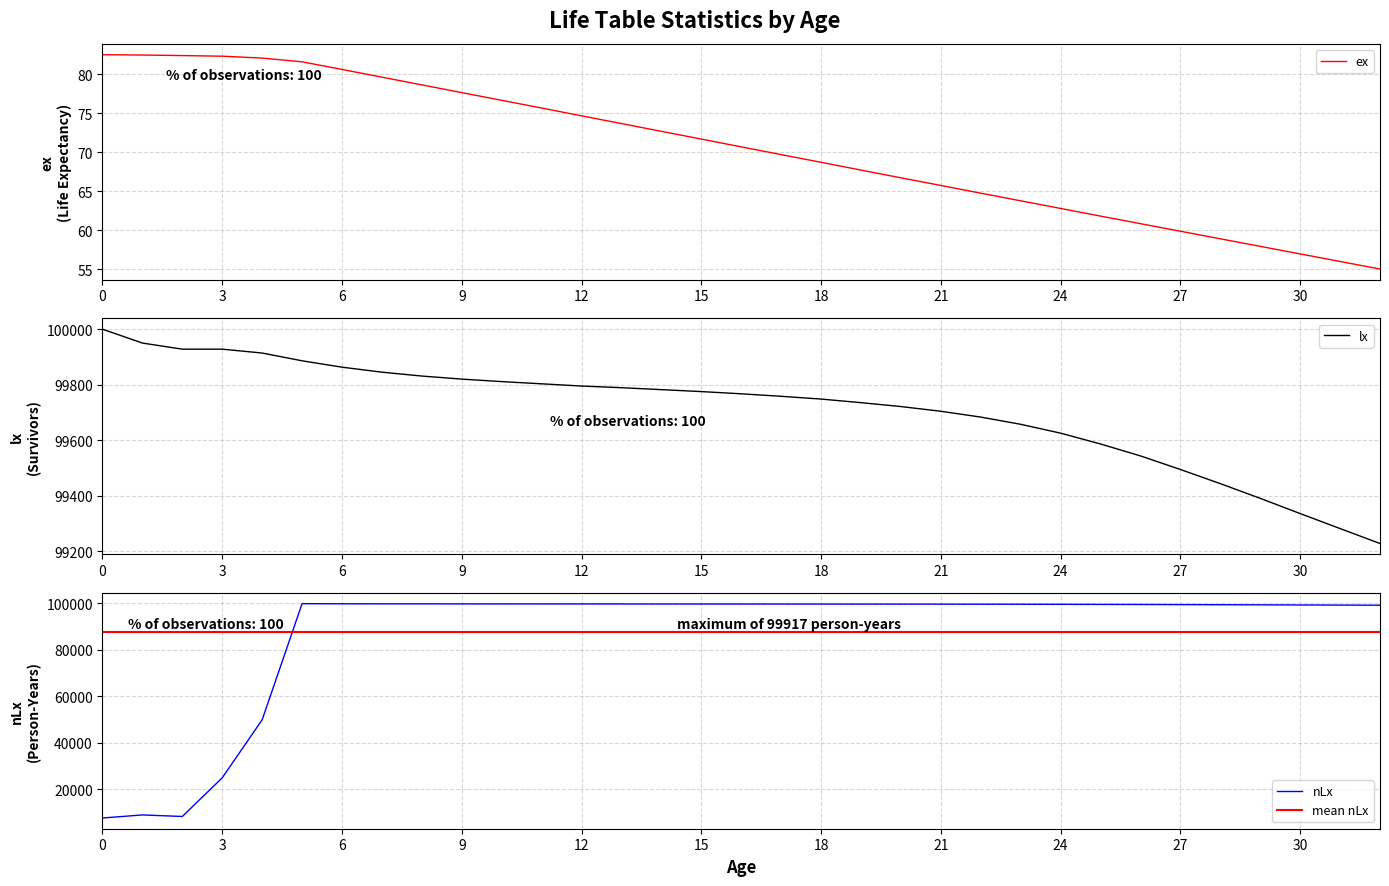

How many values in the ex series are below 70?

16